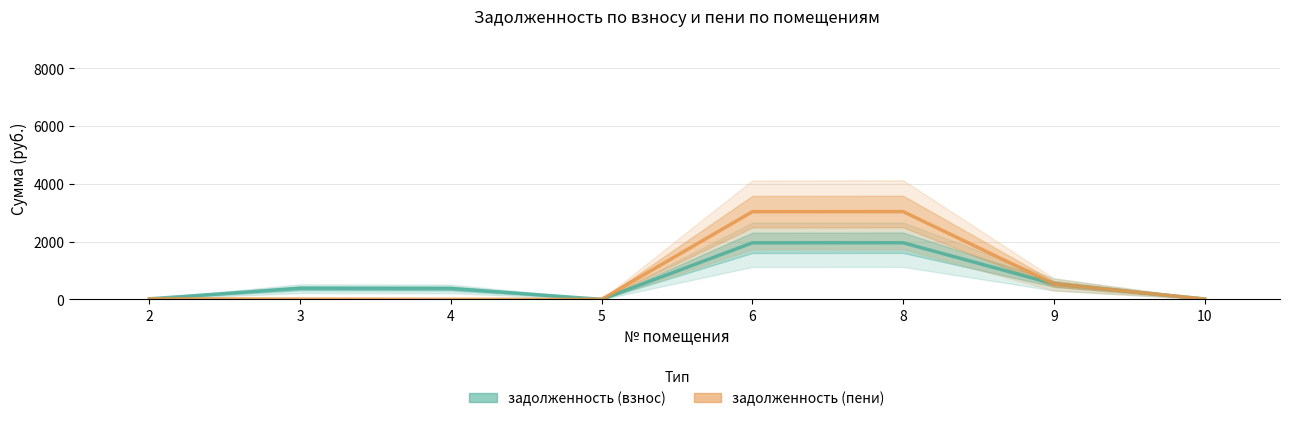

At which category does the chart reach its minimum across all series?

5